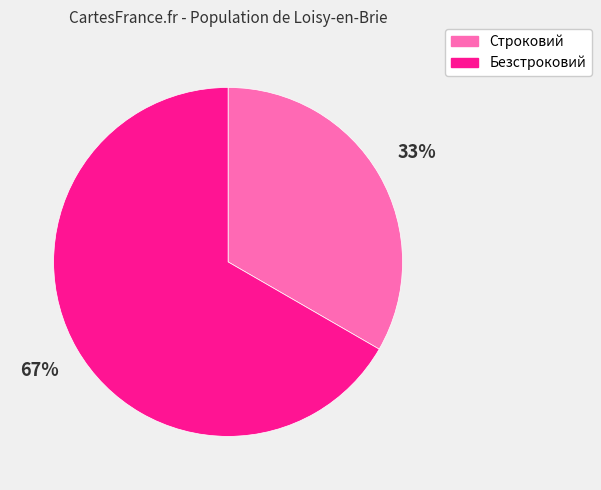

Count the number of slices in the pie.

2